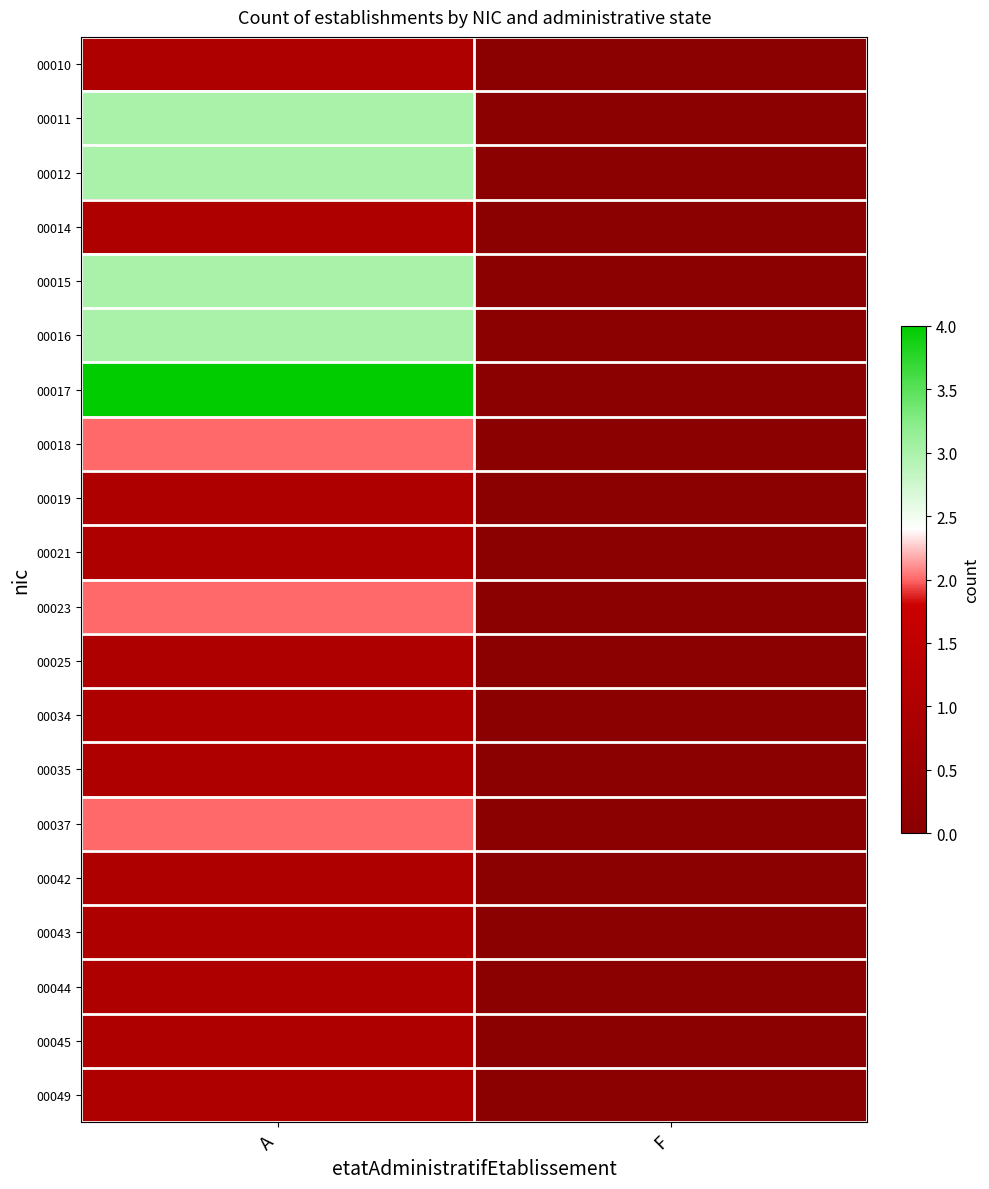

How many distinct data groups are displayed?

20